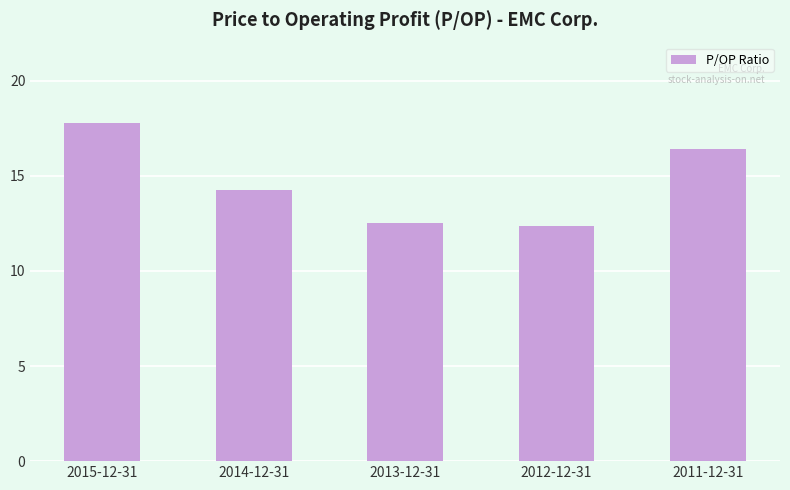

At which label is the value closest to 15?

2014-12-31